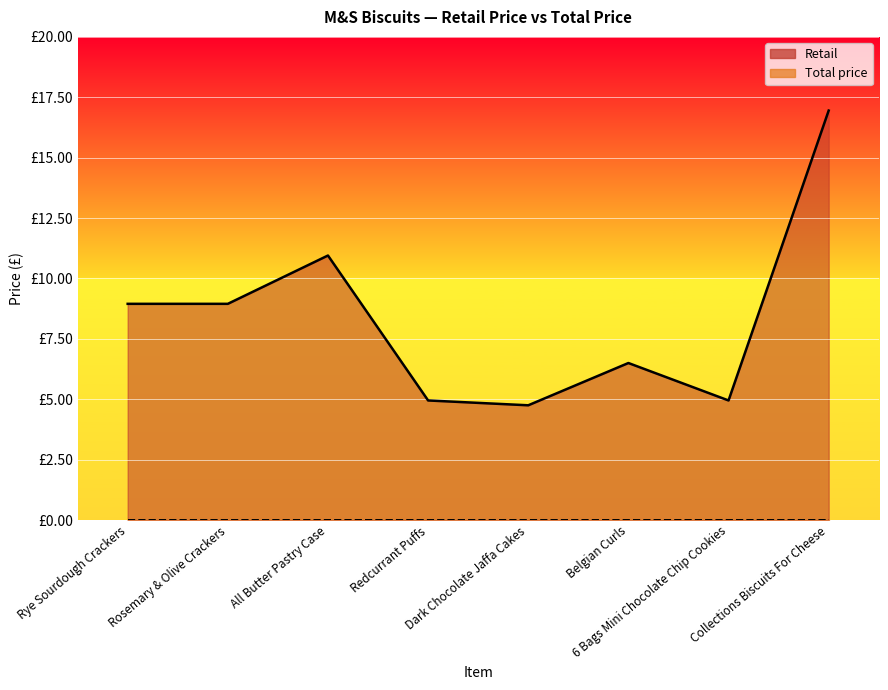

At which label is the value closest to 10?

All Butter Pastry Case